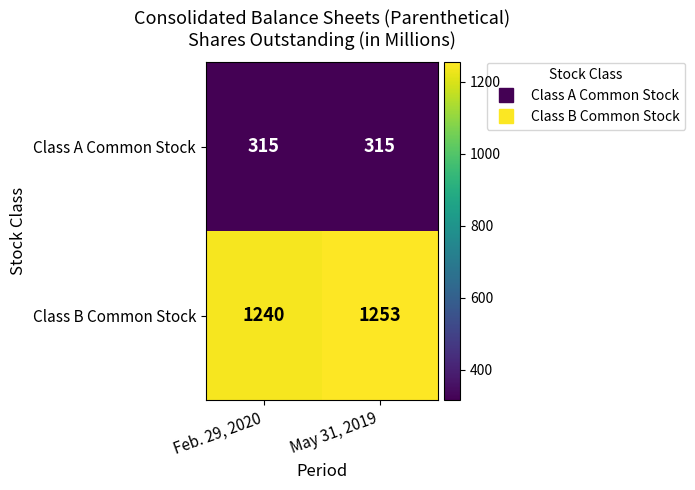

True or false: Class A Common Stock has a value of 315 at Feb. 29, 2020.

True